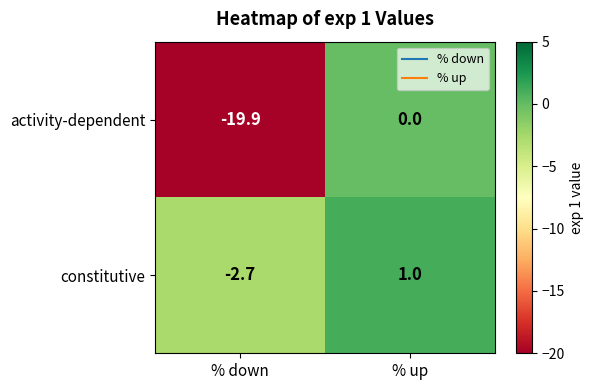

List the series in order of their overall mean, highest first.

constitutive, activity-dependent